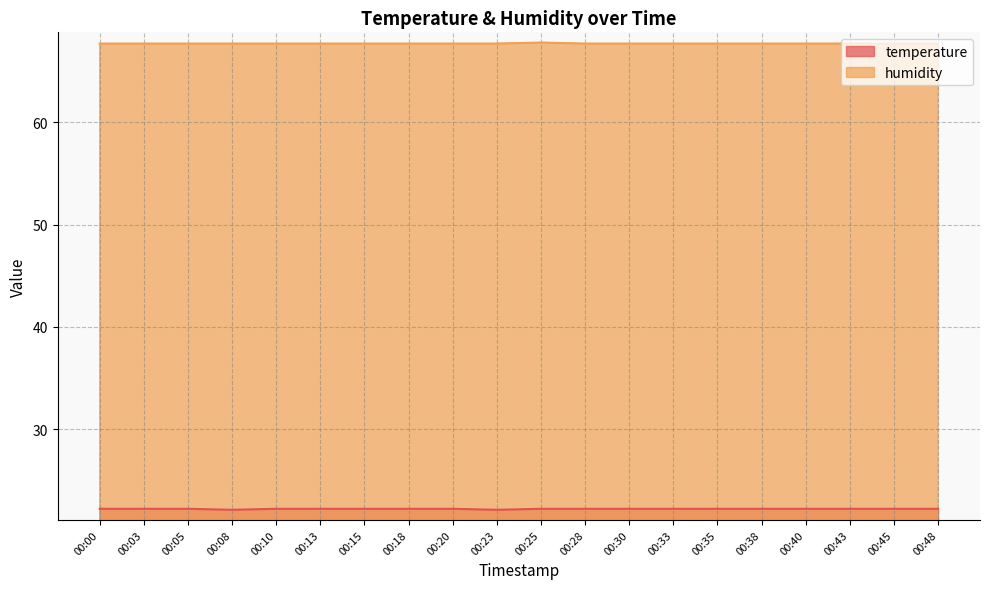

True or false: temperature and humidity intersect in this chart.

False